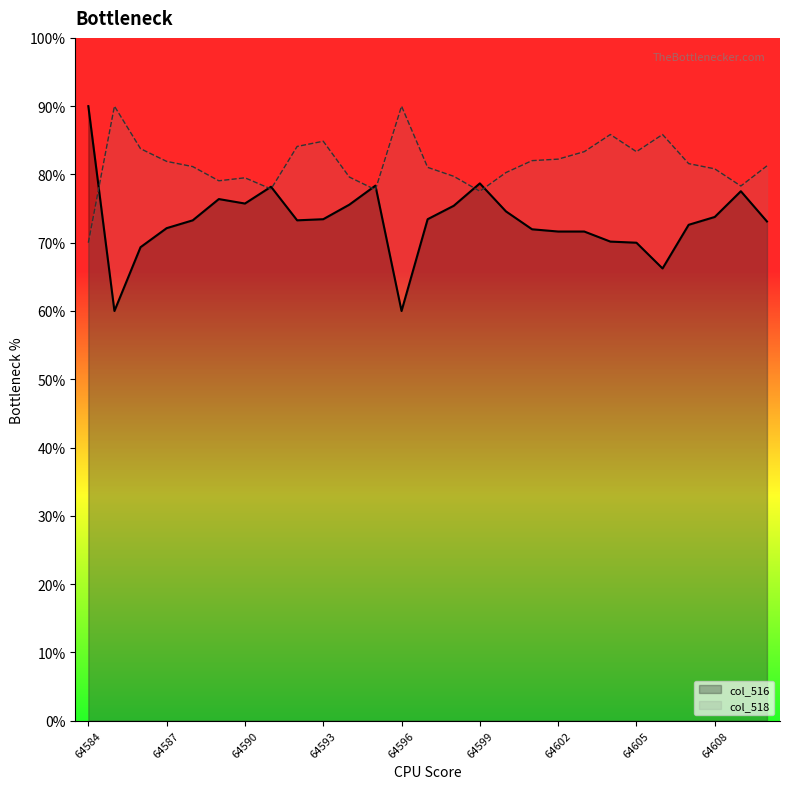

At which label does col_518 reach its peak?

64585